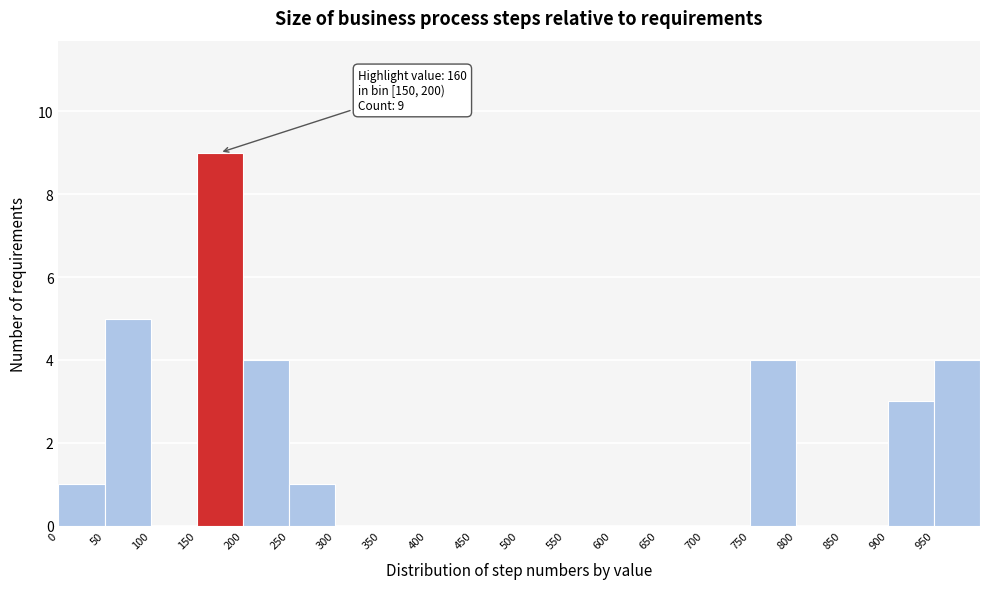

Which range on the x-axis has the tallest bar?

150 to 200